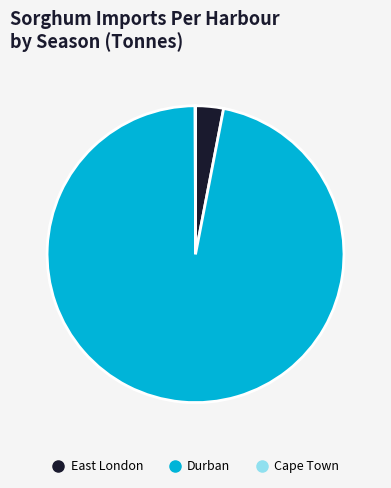

Does any single category account for the majority?

Yes